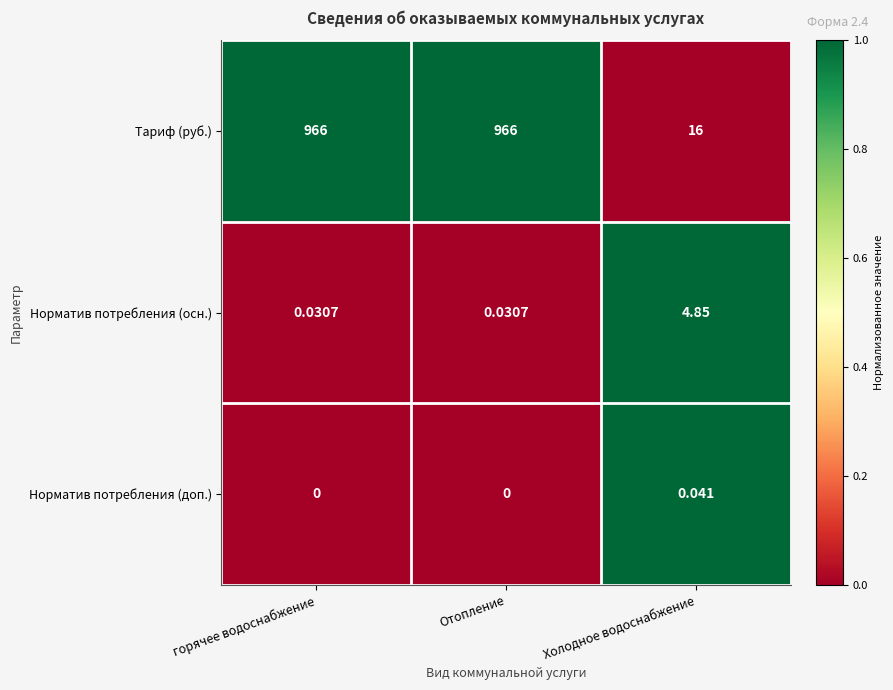

List the series in order of their peak value, lowest first.

Норматив потребления (доп.), Норматив потребления (осн.), Тариф (руб.)